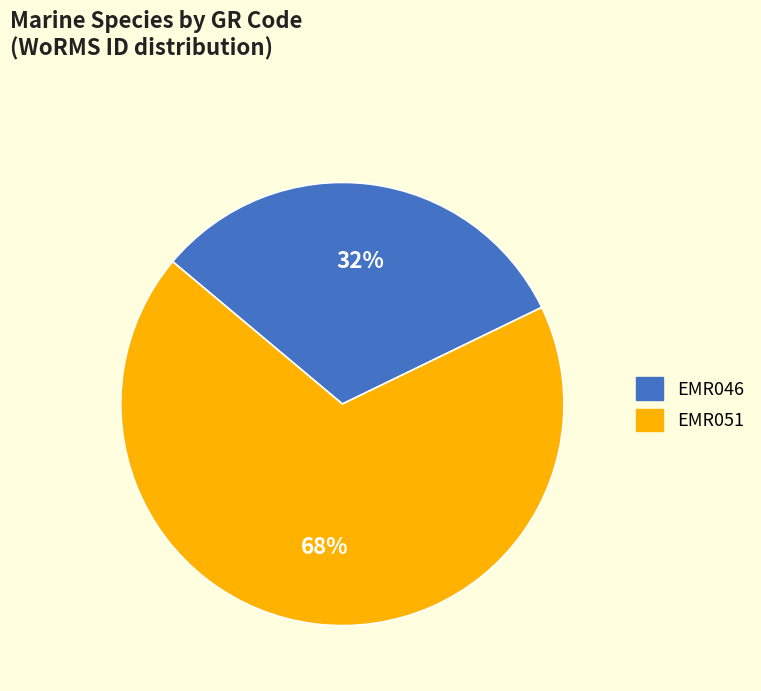

How many slices are in this pie chart?

2